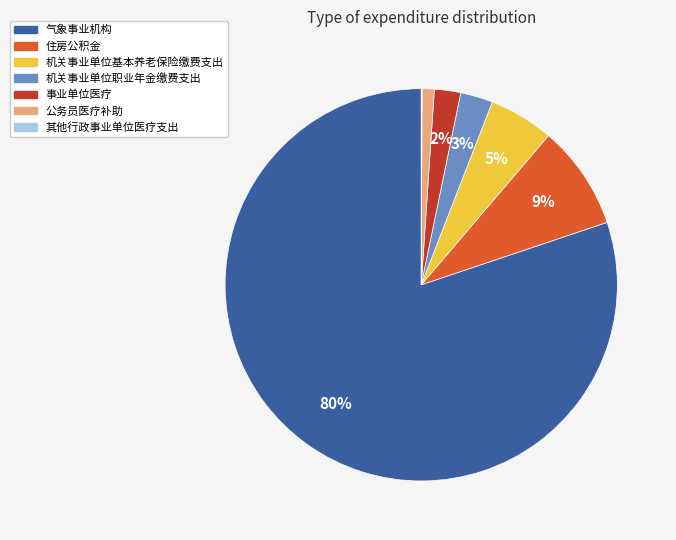

What is the largest slice in the pie chart?

气象事业机构